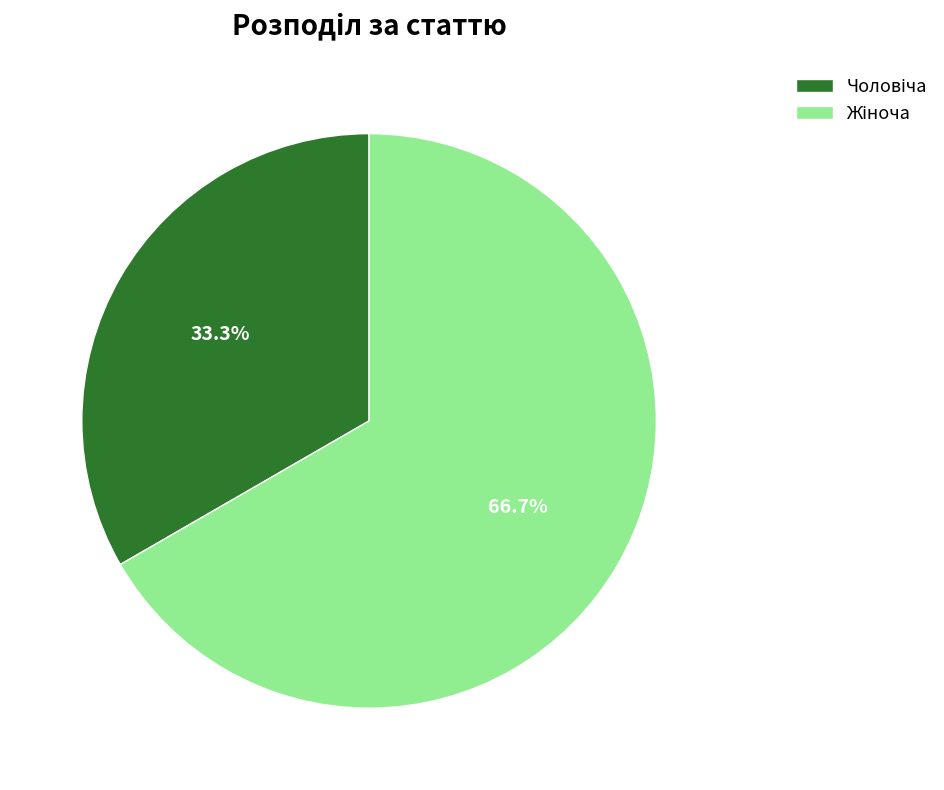

Which category has the smallest portion of the pie?

Чоловіча